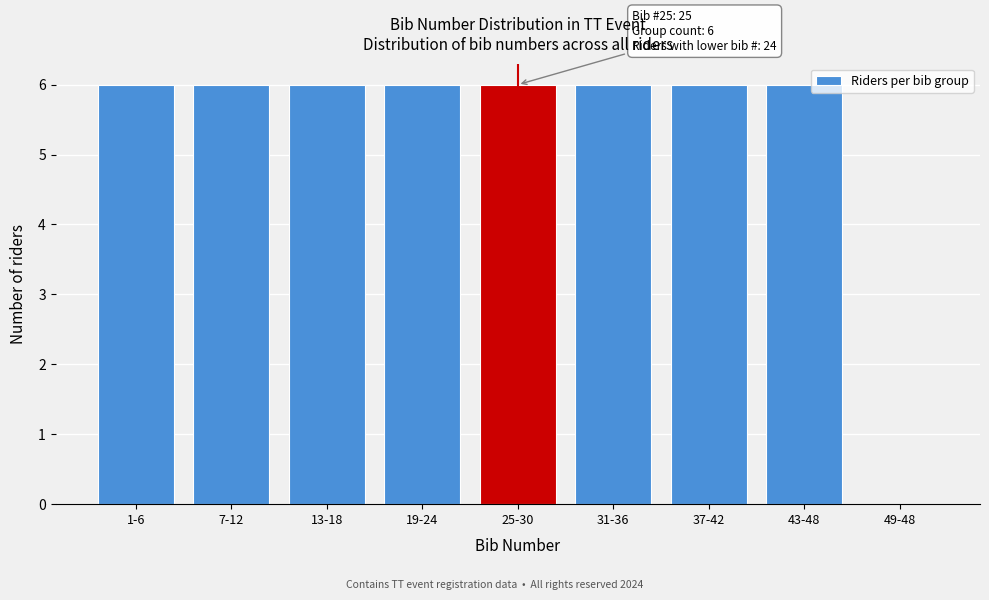

Reading right to left, extract all data points from this chart.

49-48=0	43-48=6	37-42=6	31-36=6	25-30=6	19-24=6	13-18=6	7-12=6	1-6=6